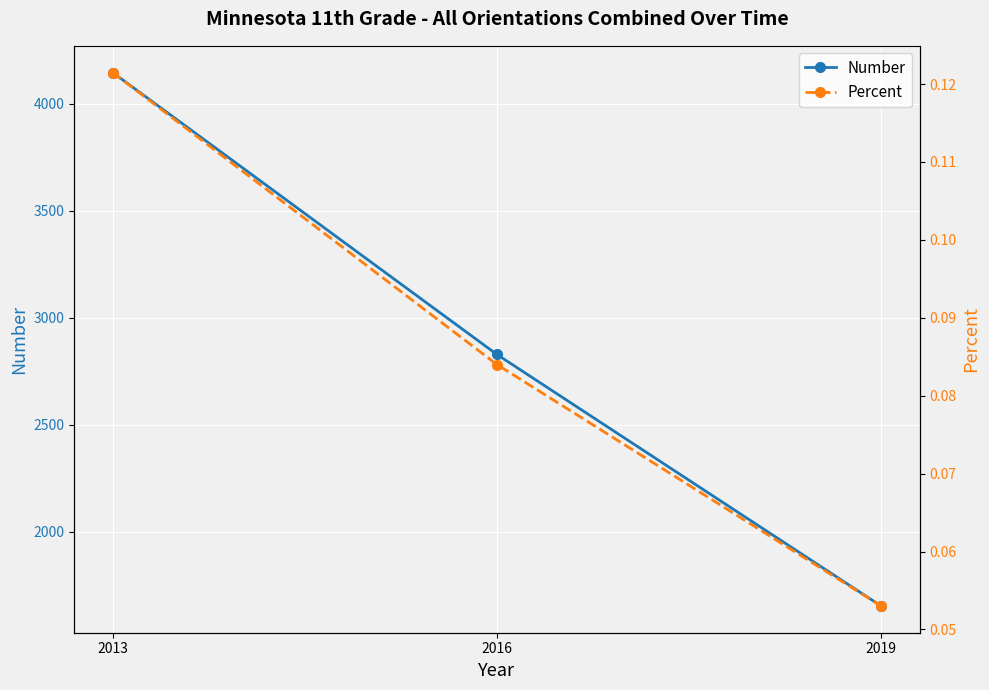

What is the maximum value shown in the chart?

4146.0